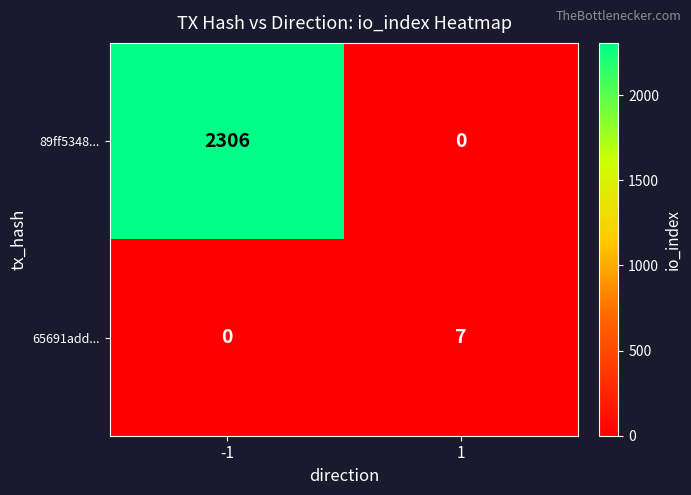

At which category is the sum across all series the highest?

-1